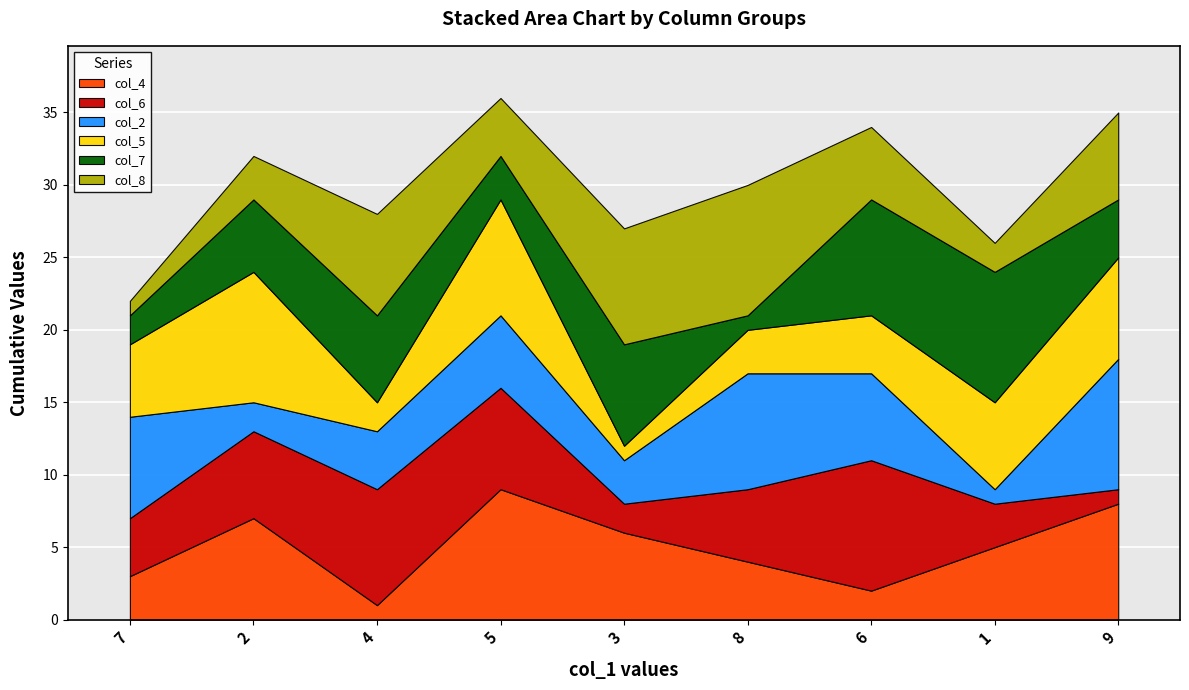

What is the total value across all series at 4?

28